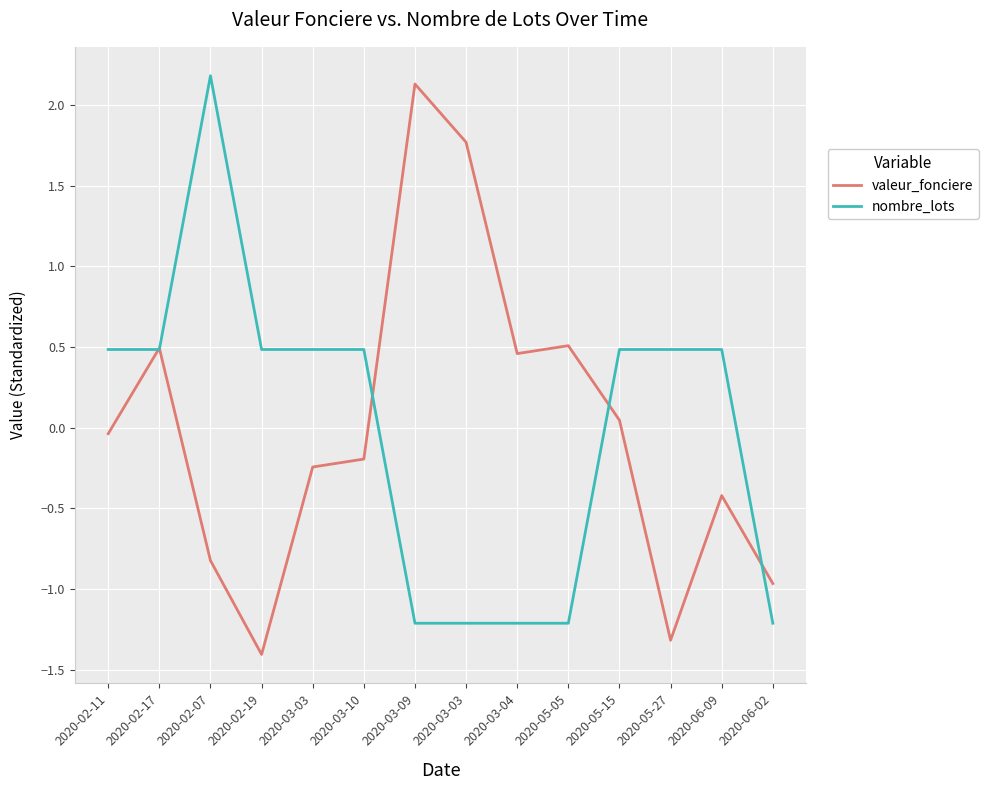

How many lines are shown in the chart?

2